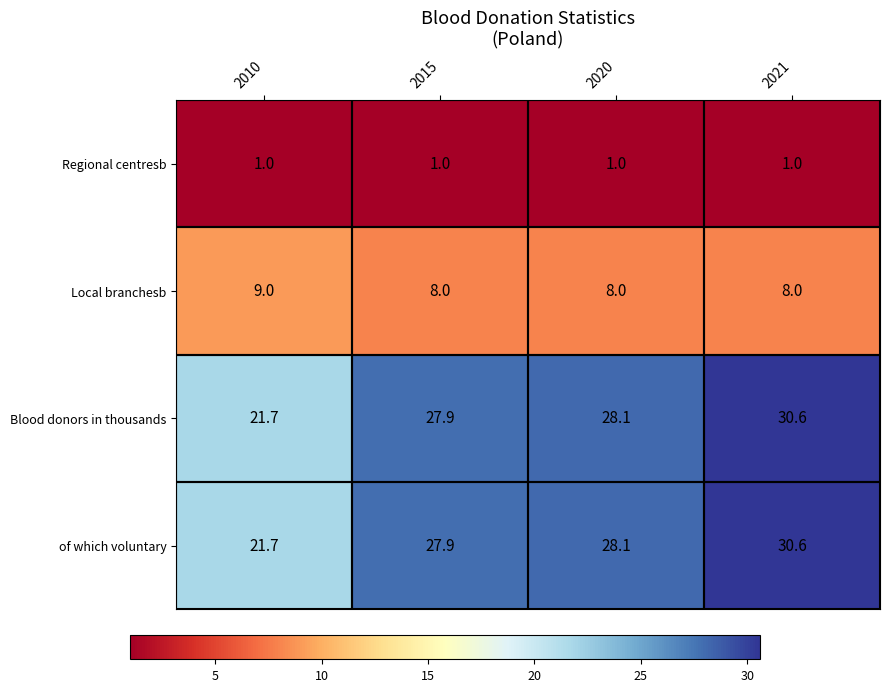

What is the difference between the of which voluntary values at 2010 and 2020?

6.4